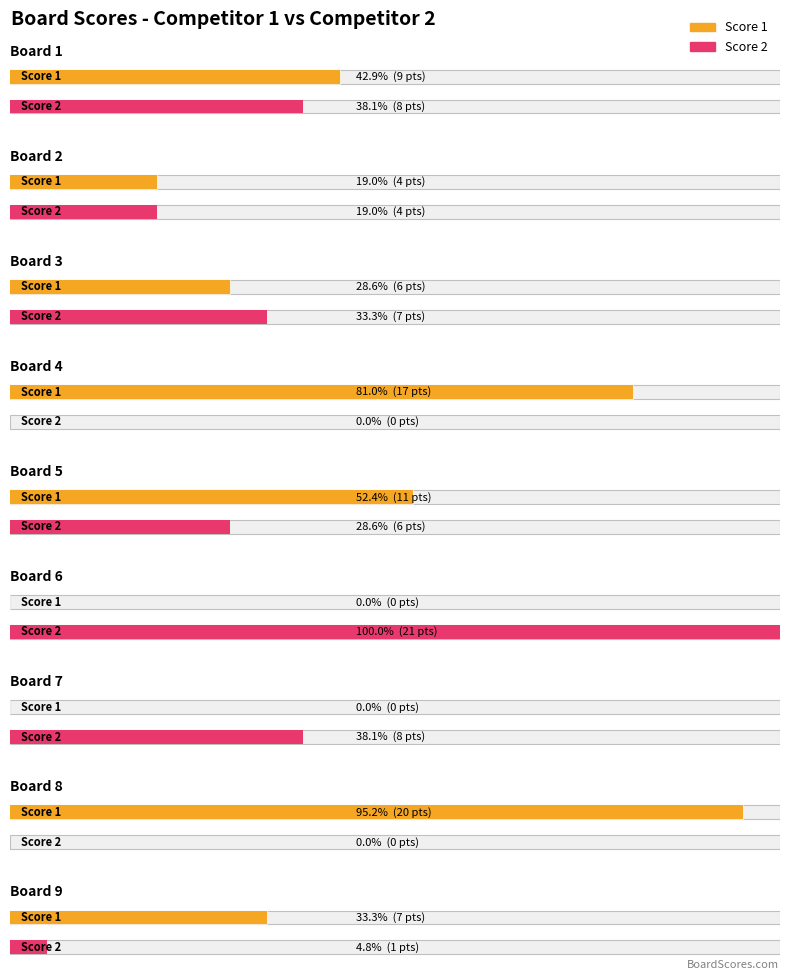

List the series in order of their peak value, highest first.

Score 2, Score 1